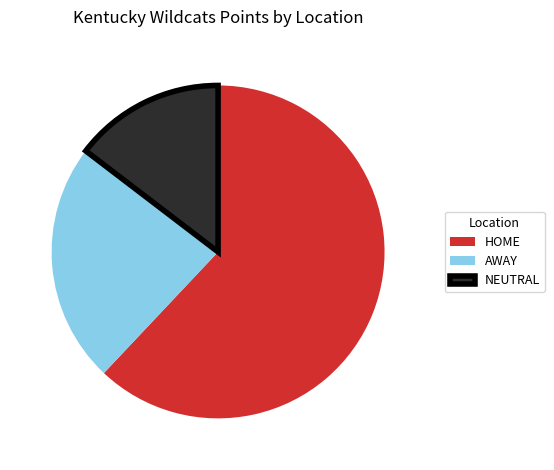

Which has a higher value, AWAY or NEUTRAL?

AWAY